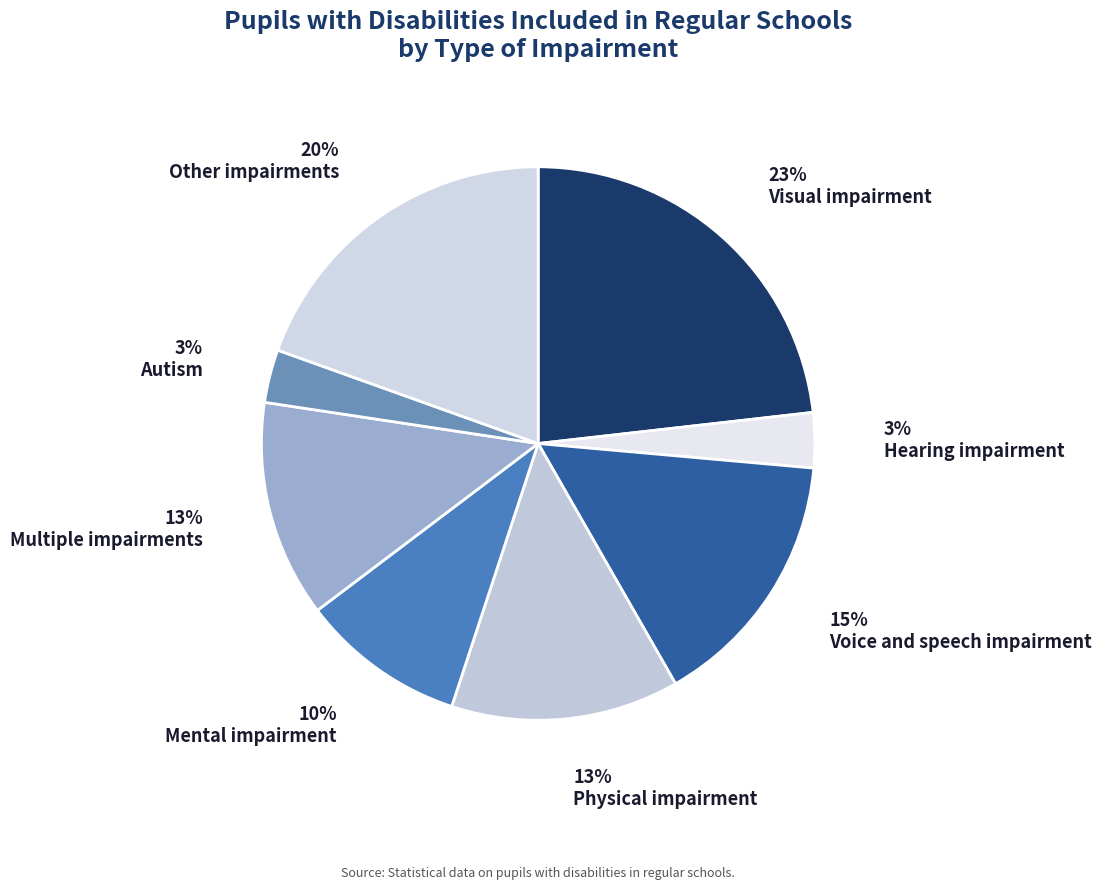

Is there a majority slice in this chart?

No